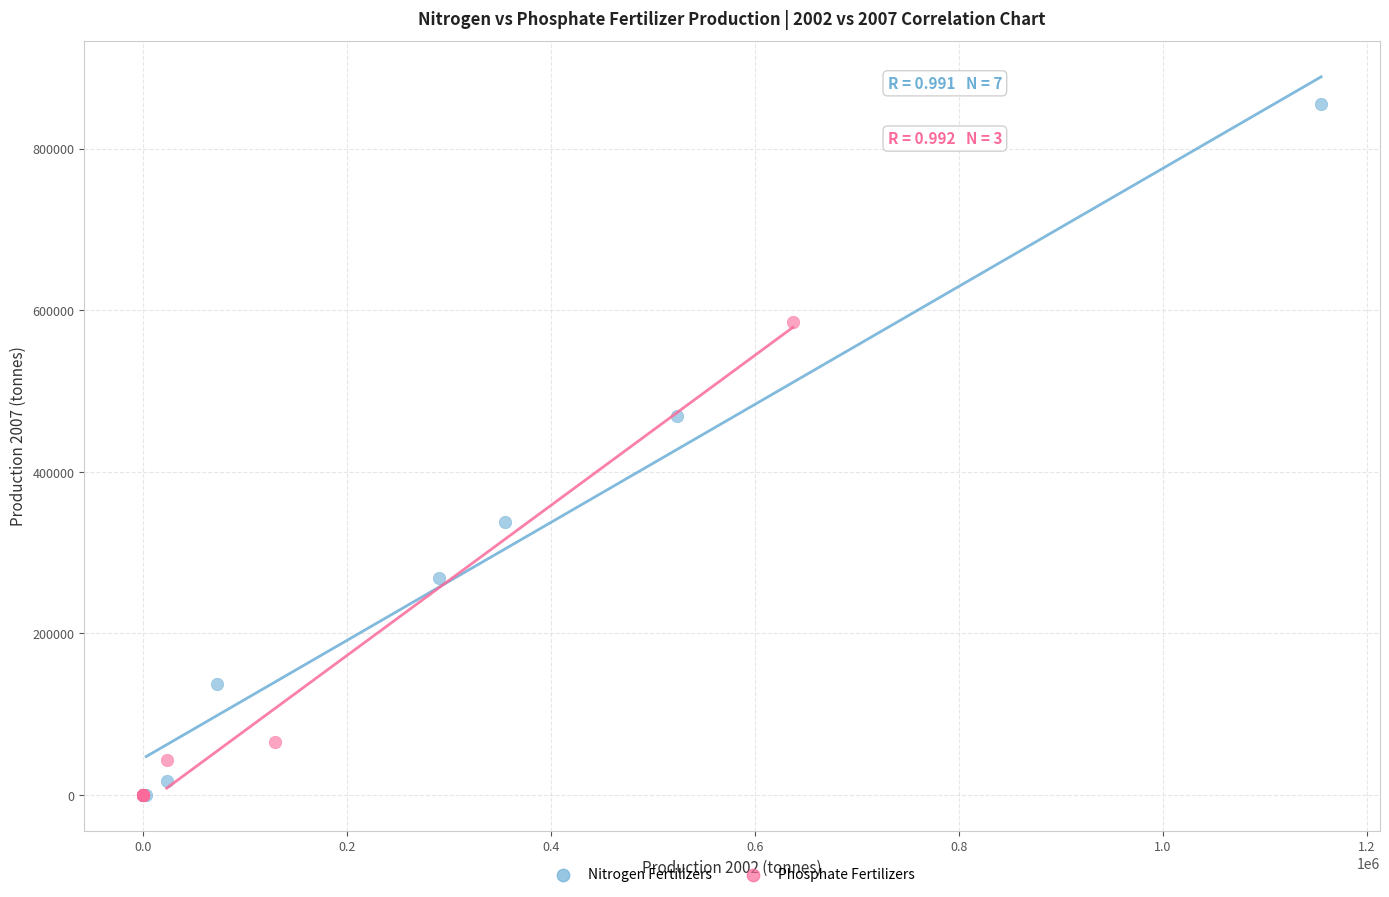

Which series contains the highest Y value?

Nitrogen Fertilizers